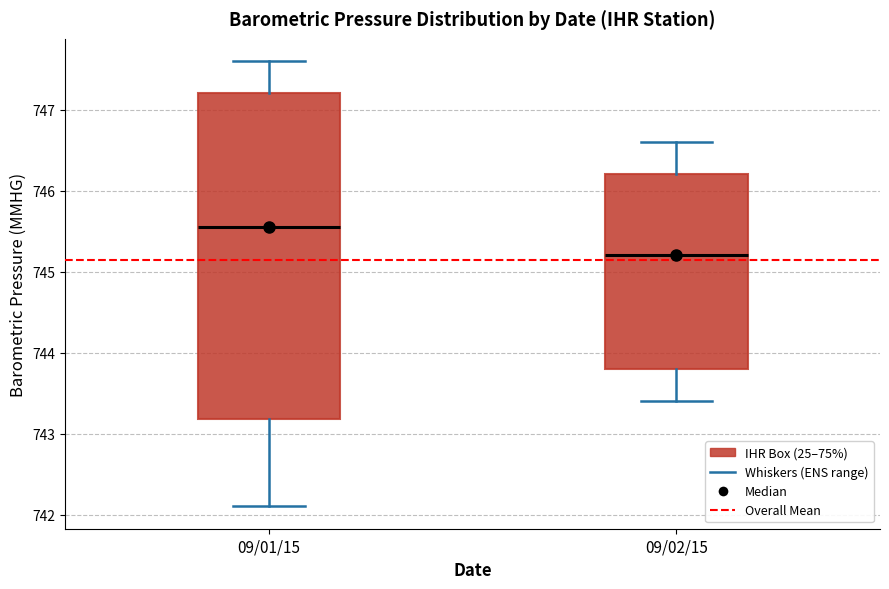

Where is the upper edge of the box for 09/02/15 on the y-axis? The values are not printed on the chart, so give them approximately, as read against the axis.

746.2